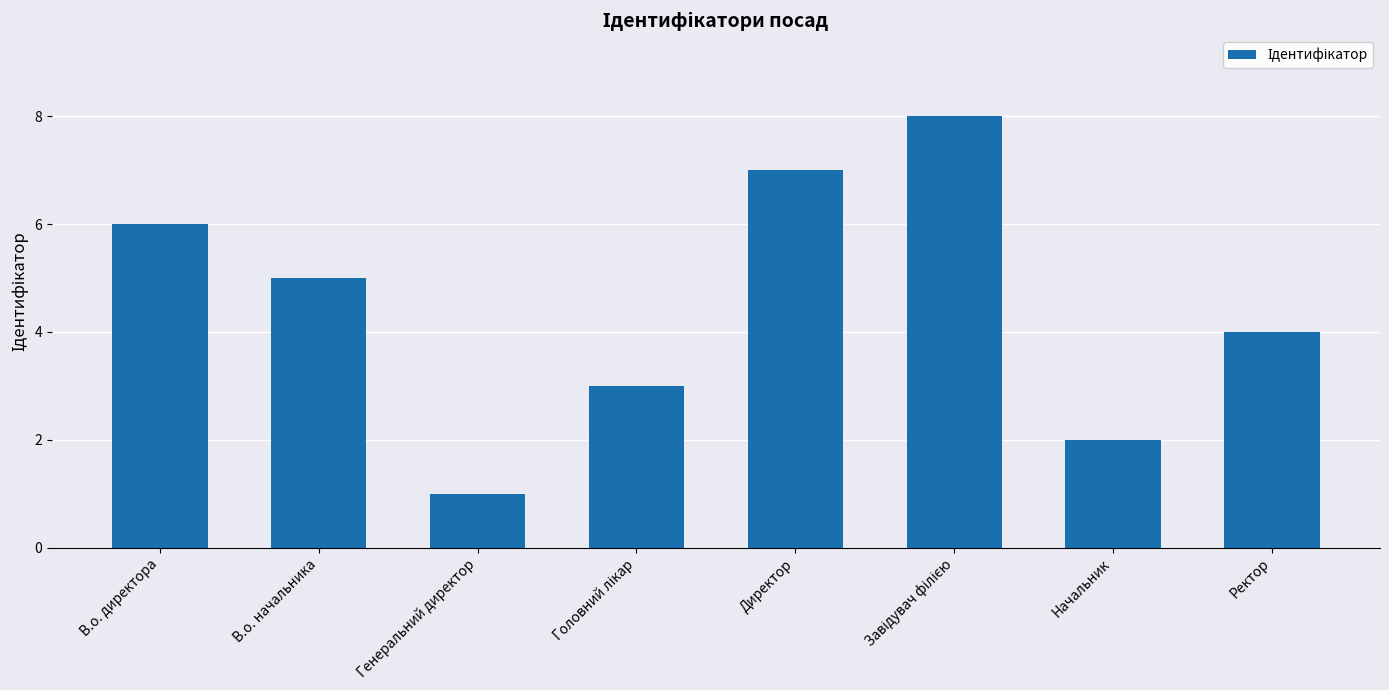

Reading right to left, what are all the values shown in this chart?

4	2	8	7	3	1	5	6